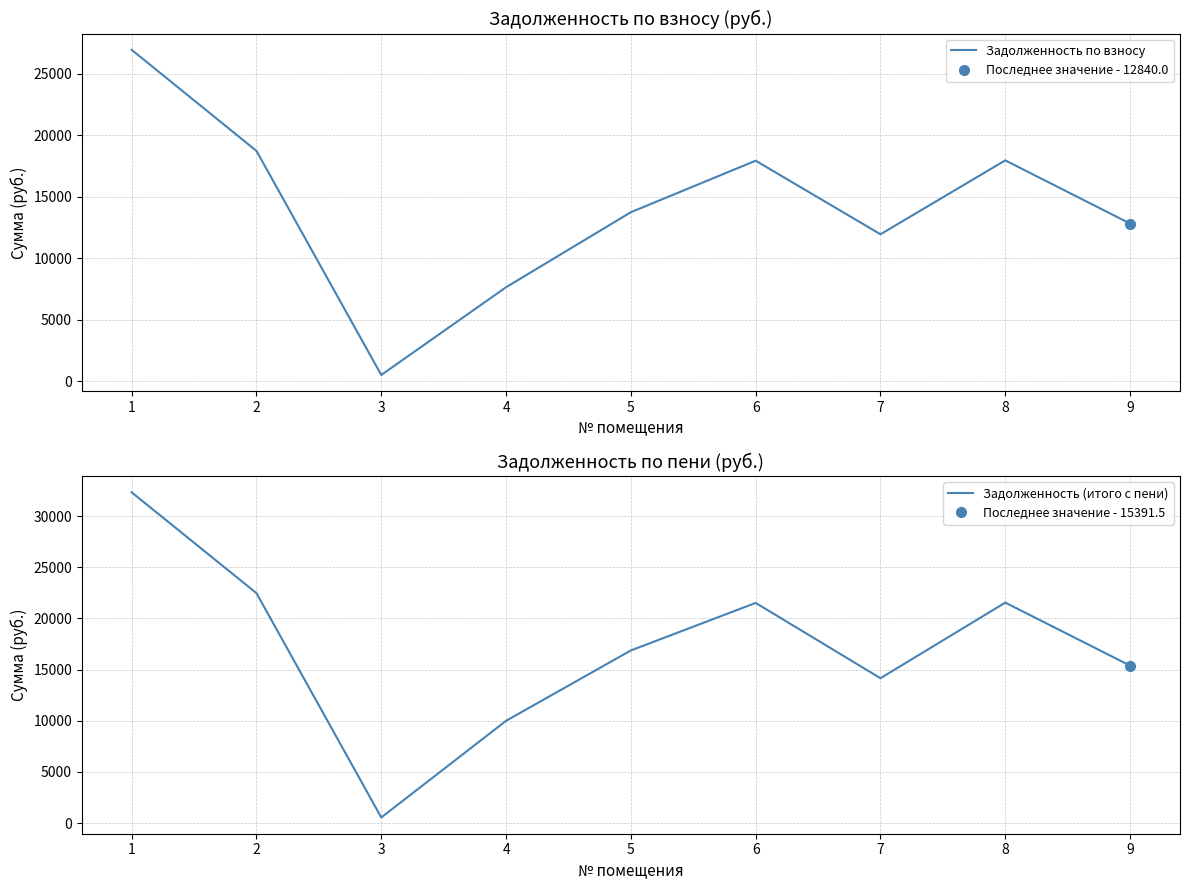

What is the maximum value for Задолженность по взносу?

26964.0